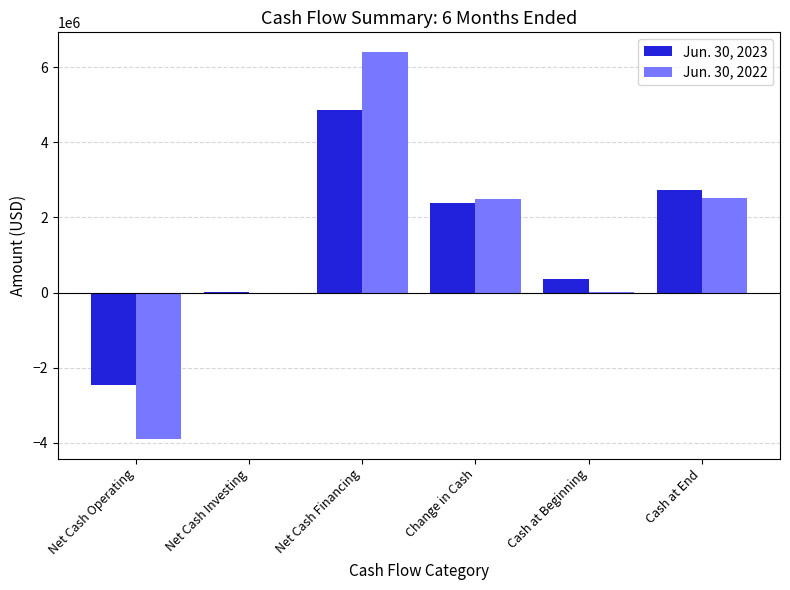

What is the spread (max minus min) of values at Net Cash Financing?

1559826